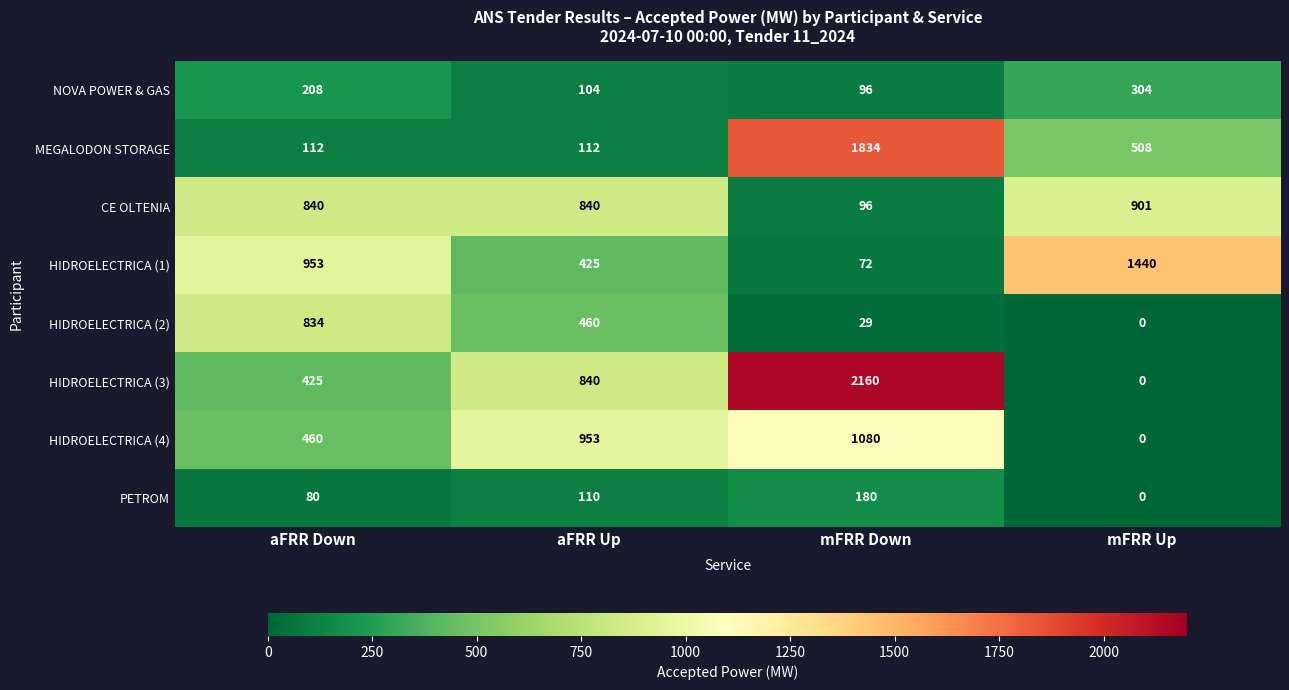

What is the average value of the HIDROELECTRICA (4) series?

623